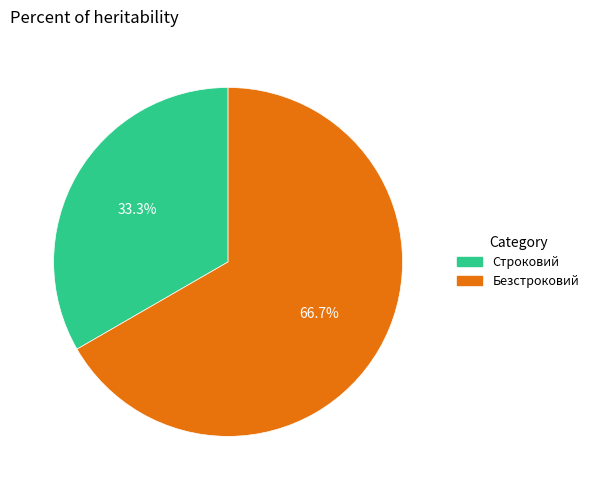

To the nearest percent, what percentage of the pie is Строковий?

33%